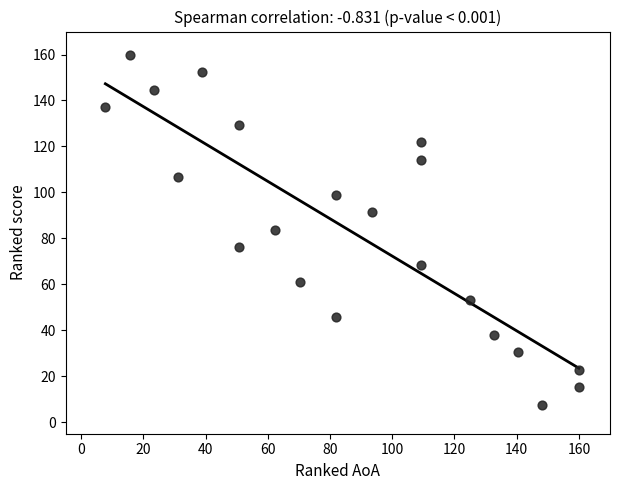

What is the range of X values (max minus min)?

152.2